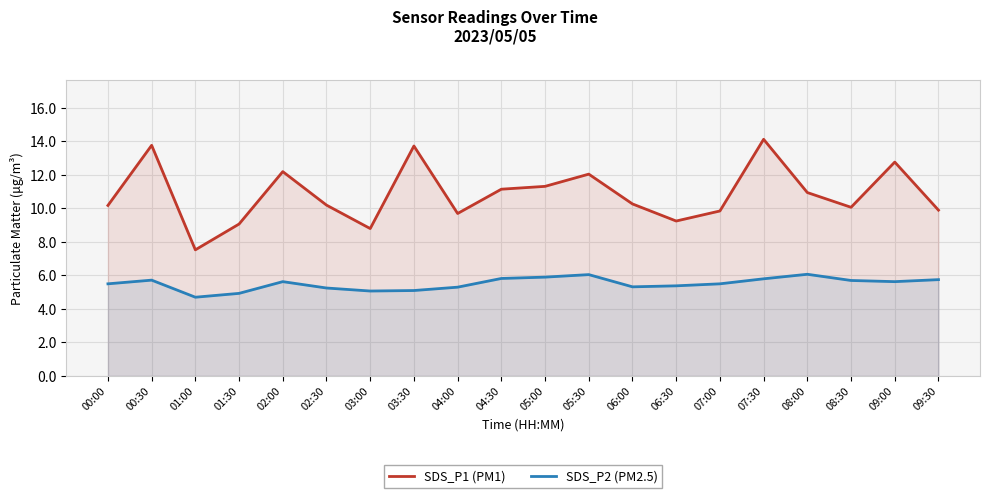

True or false: SDS_P1 (PM1) and SDS_P2 (PM2.5) cross at least once.

False